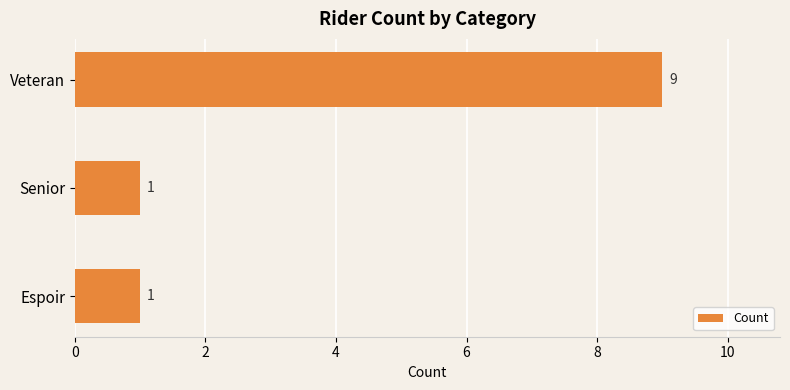

Approximately how many times larger is the value at Veteran compared to Senior?

9.0